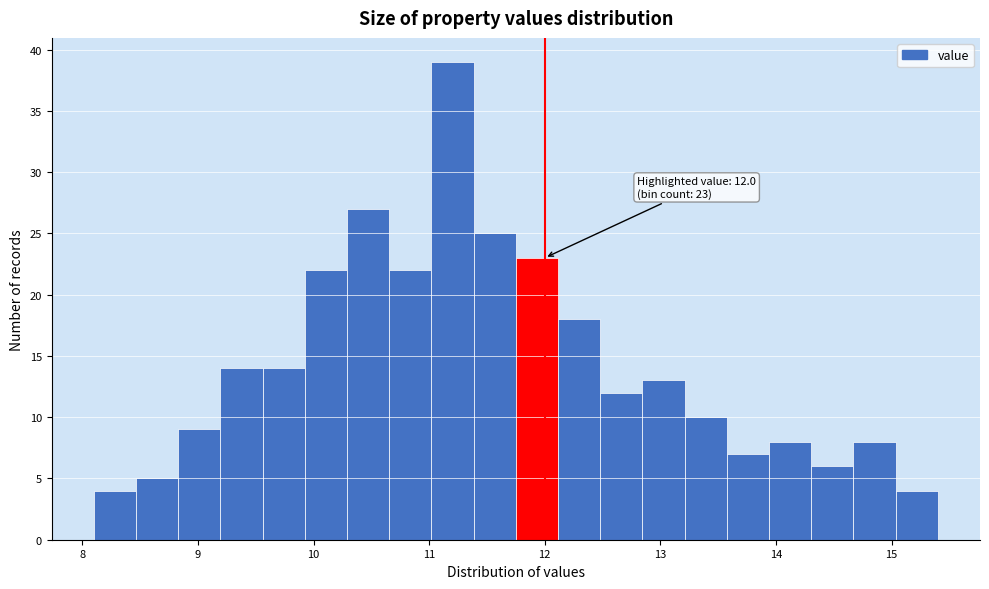

Read against the x-axis, roughly where is the centre of the tallest bar?

11.2